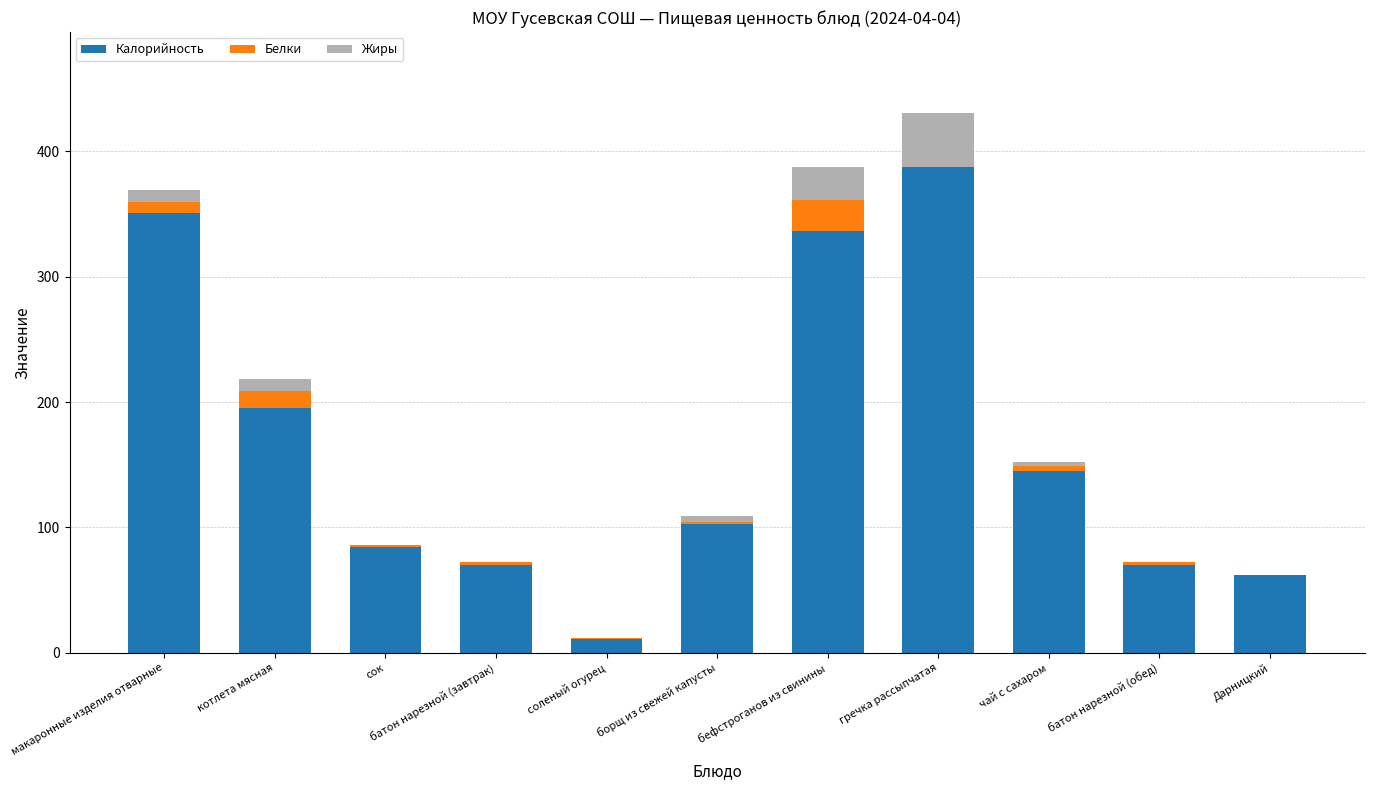

Count the number of data series in this chart.

3